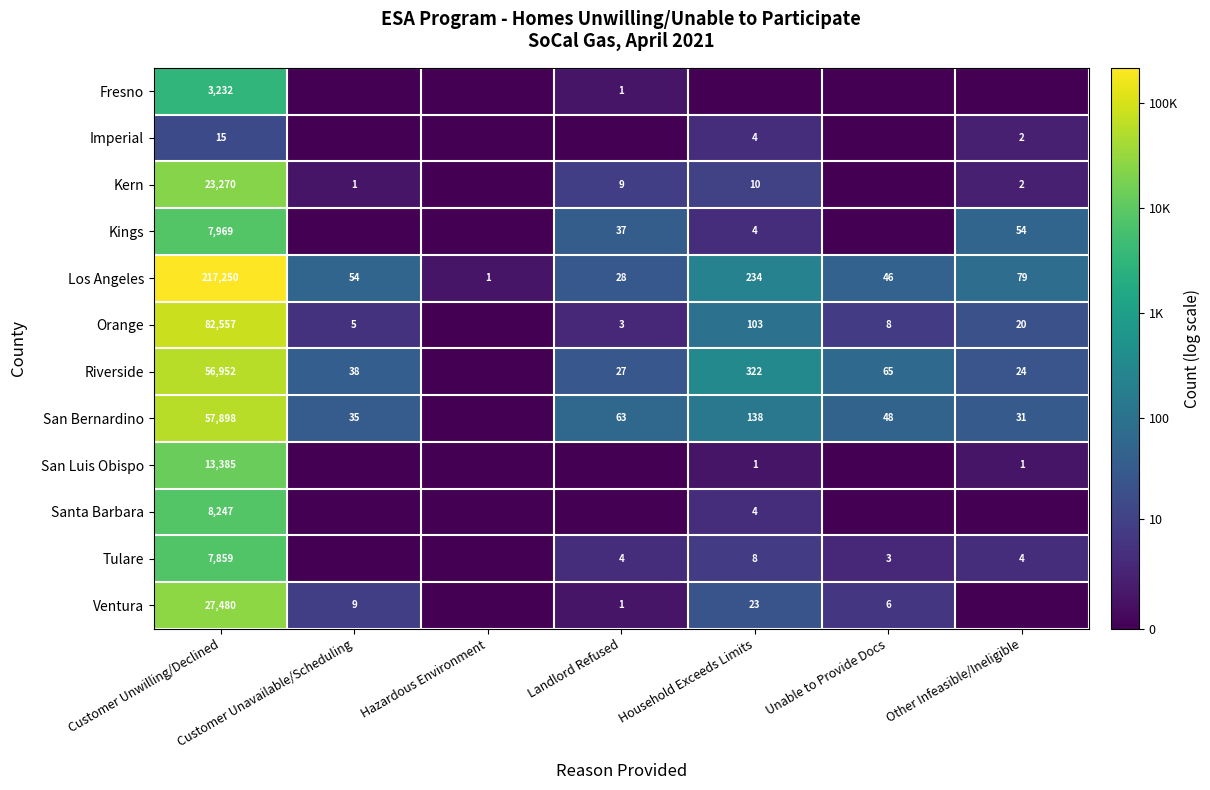

What is the sum of the Imperial values at Customer Unwilling/Declined and Household Exceeds Limits?

19